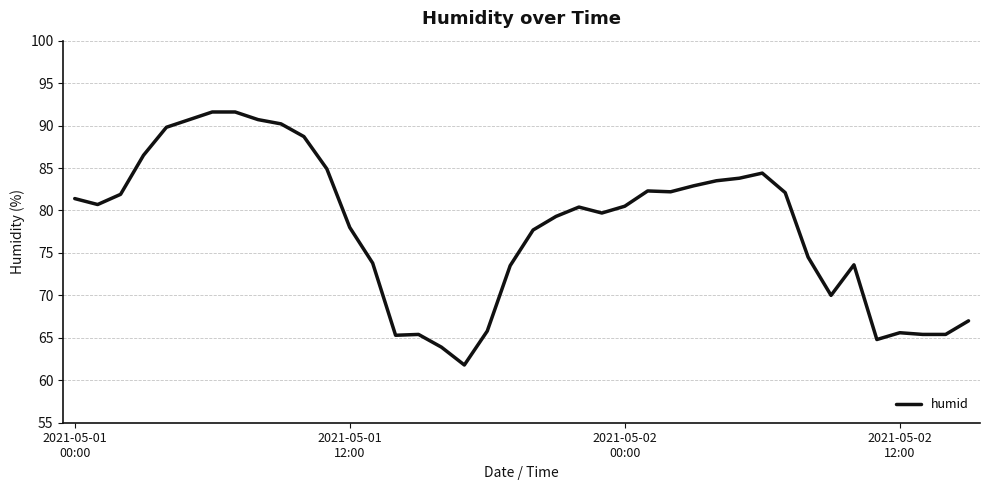

What is the smallest value displayed?

61.8